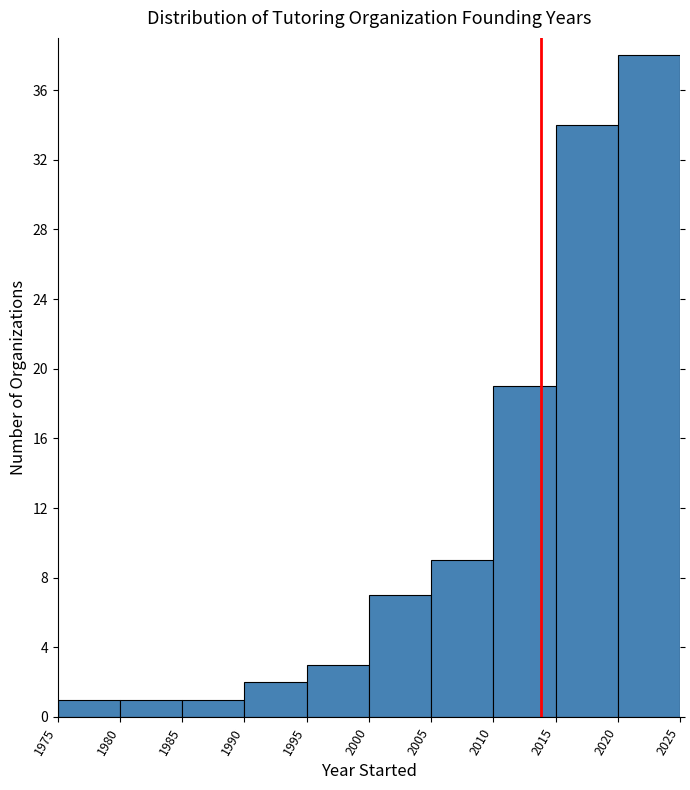

Reading left to right, transcribe this chart: for each bar, give the range it covers on the x-axis and its height. The values are not printed on the chart, so give them approximately, as read against the axis.

1975 to 1980: 1
1980 to 1985: 1
1985 to 1990: 1
1990 to 1995: 2
1995 to 2000: 3
2000 to 2005: 7
2005 to 2010: 9
2010 to 2015: 19
2015 to 2020: 34
2020 to 2025: 38